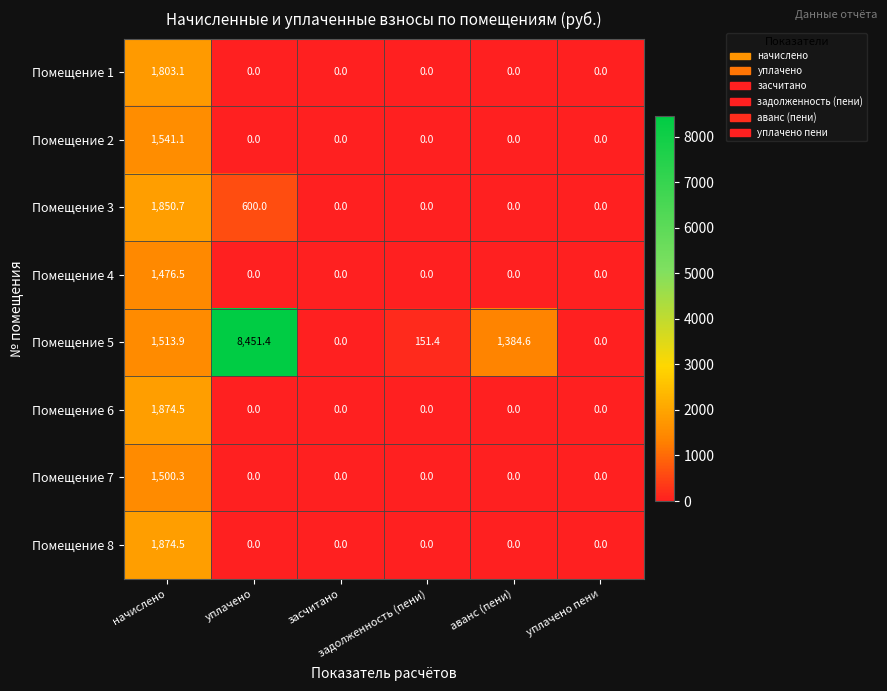

Which label corresponds to the largest value in the chart?

уплачено